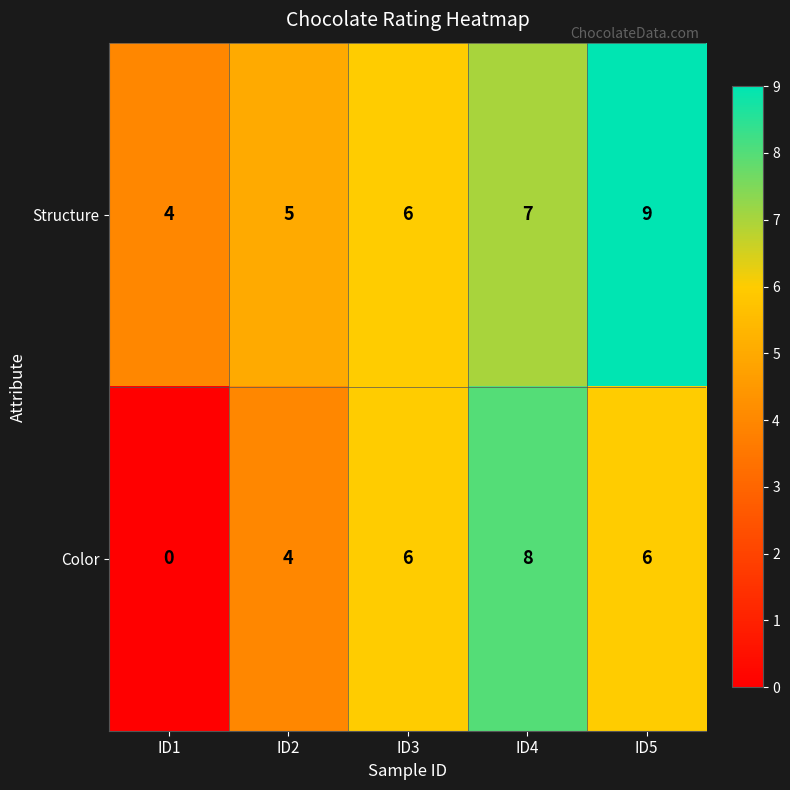

What is the total value across all series at ID3?

12